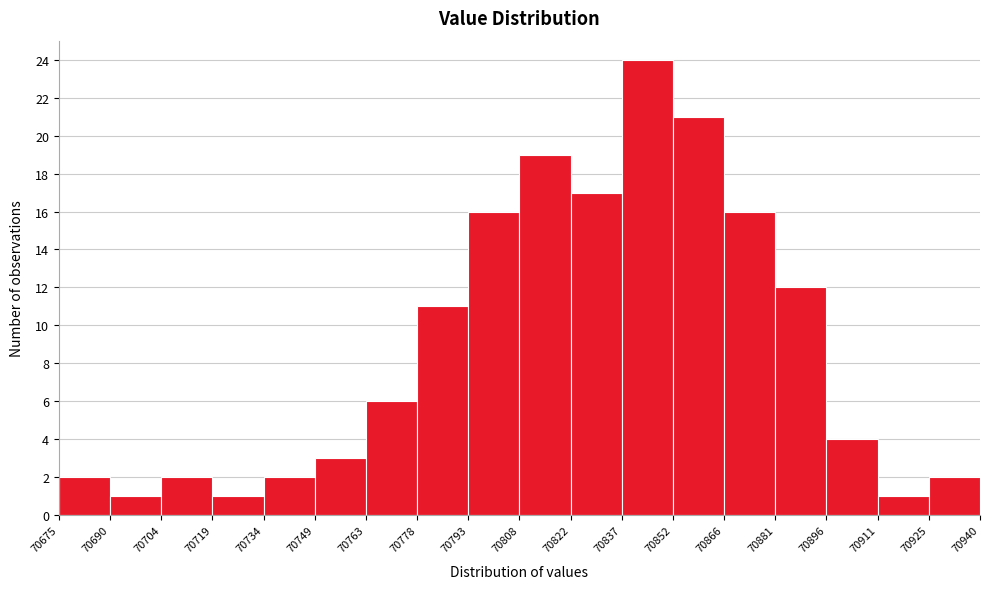

Reading left to right, transcribe this chart: for each bar, give the range it covers on the x-axis and its height. The values are not printed on the chart, so give them approximately, as read against the axis.

70675 to 70690: 2
70690 to 70704: 1
70704 to 70719: 2
70719 to 70734: 1
70734 to 70749: 2
70749 to 70763: 3
70763 to 70778: 6
70778 to 70793: 11
70793 to 70808: 16
70808 to 70822: 19
70822 to 70837: 17
70837 to 70852: 24
70852 to 70866: 21
70866 to 70881: 16
70881 to 70896: 12
70896 to 70911: 4
70911 to 70925: 1
70925 to 70940: 2